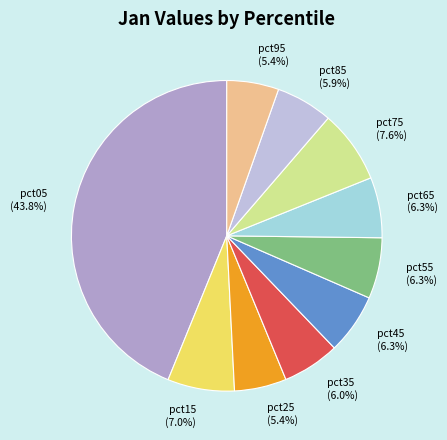

What is the largest slice in the pie chart?

pct05